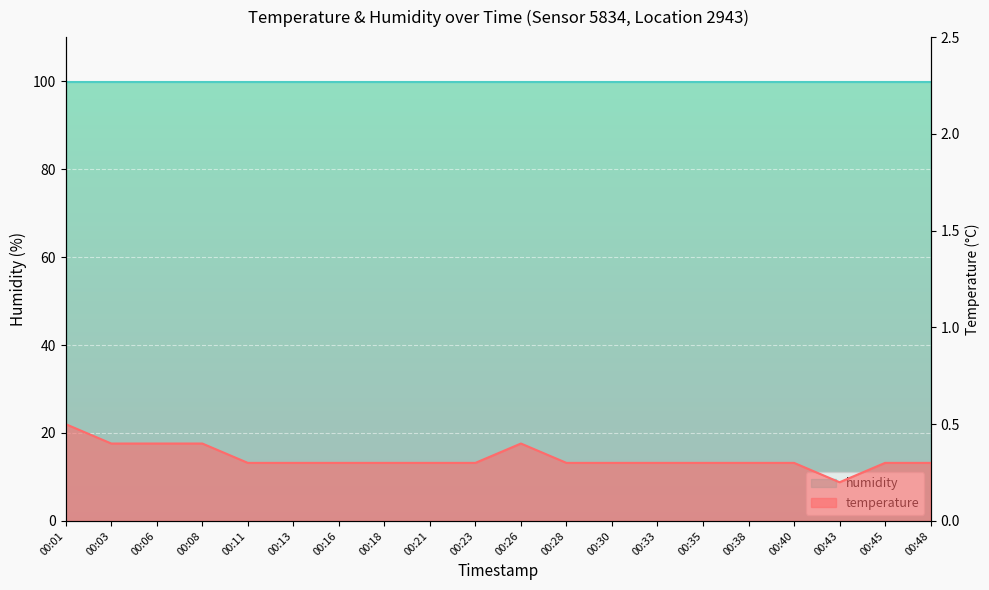

What is the value of the 17th point from the left?

0.3